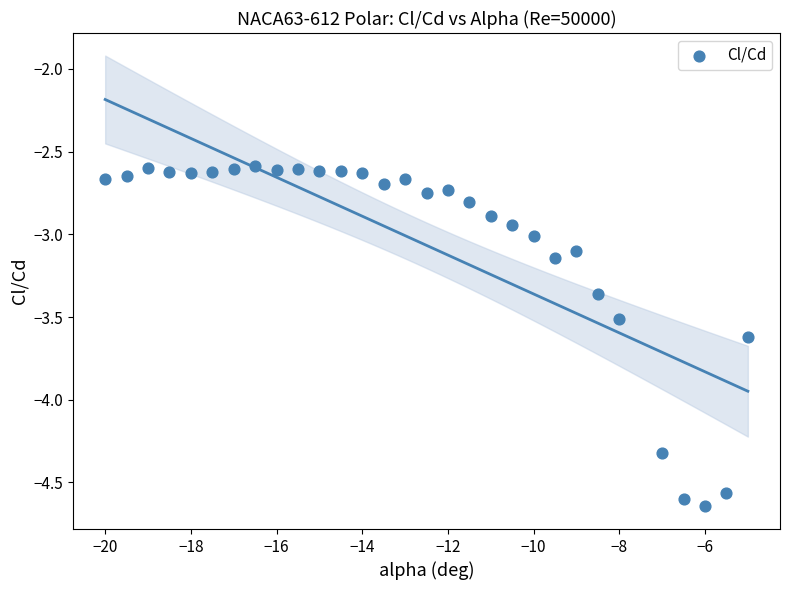

What is the range of Y values (max minus min)?

2.1